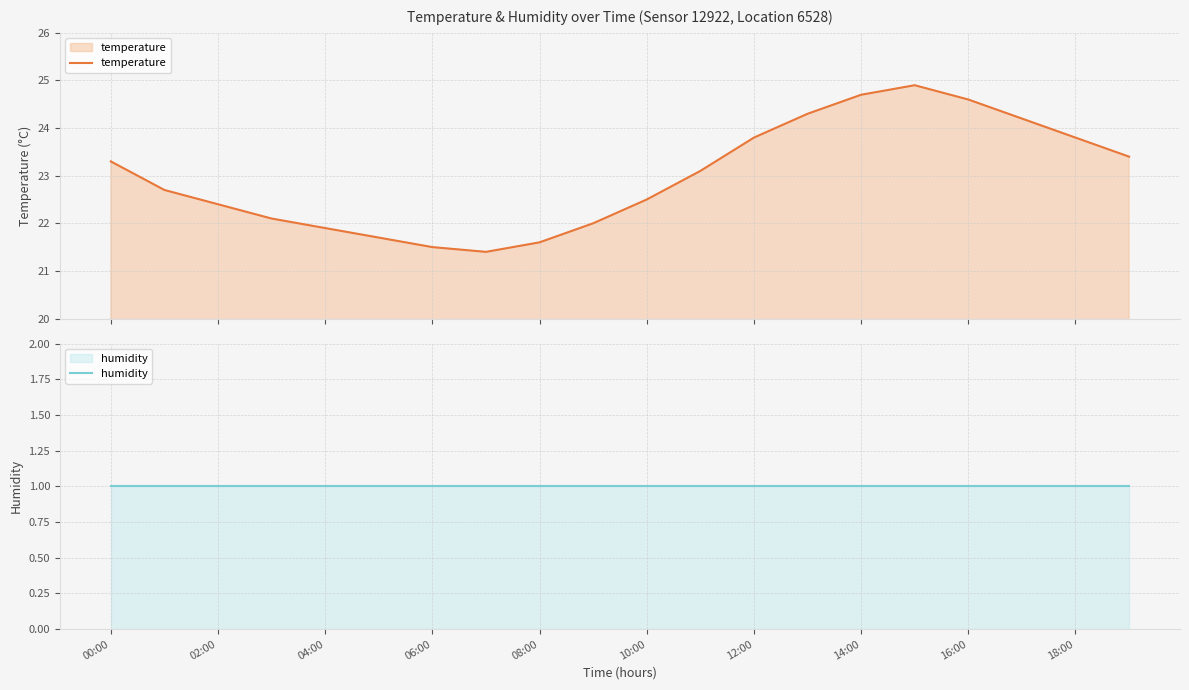

What is the highest value of the temperature series?

24.9